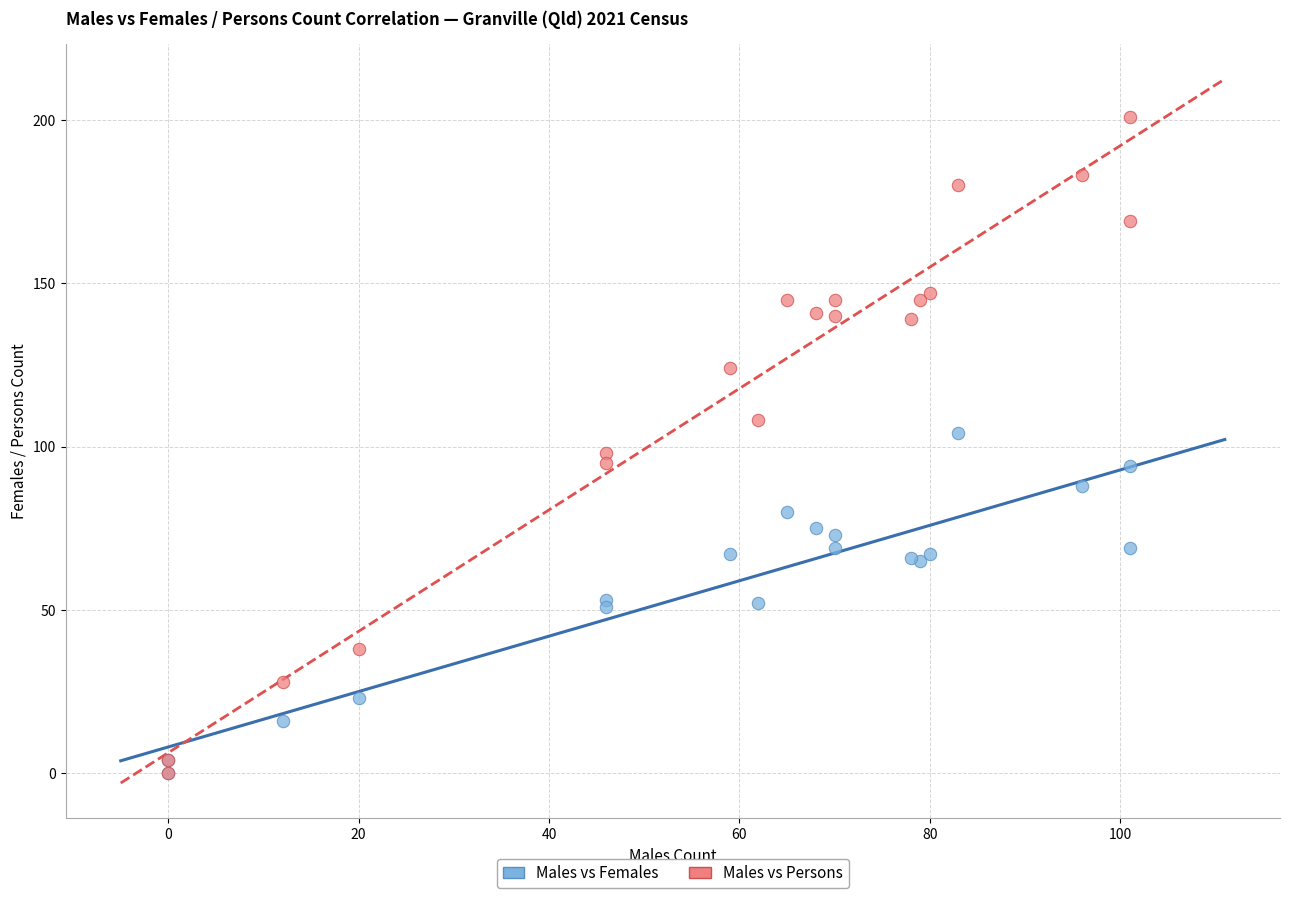

Which series has the widest spread of Y values?

Males vs Persons